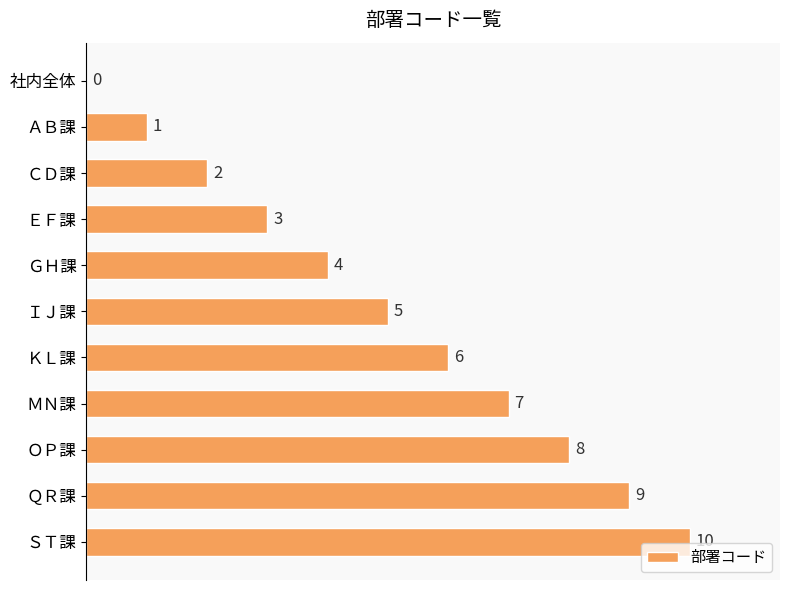

What is the average value?

5